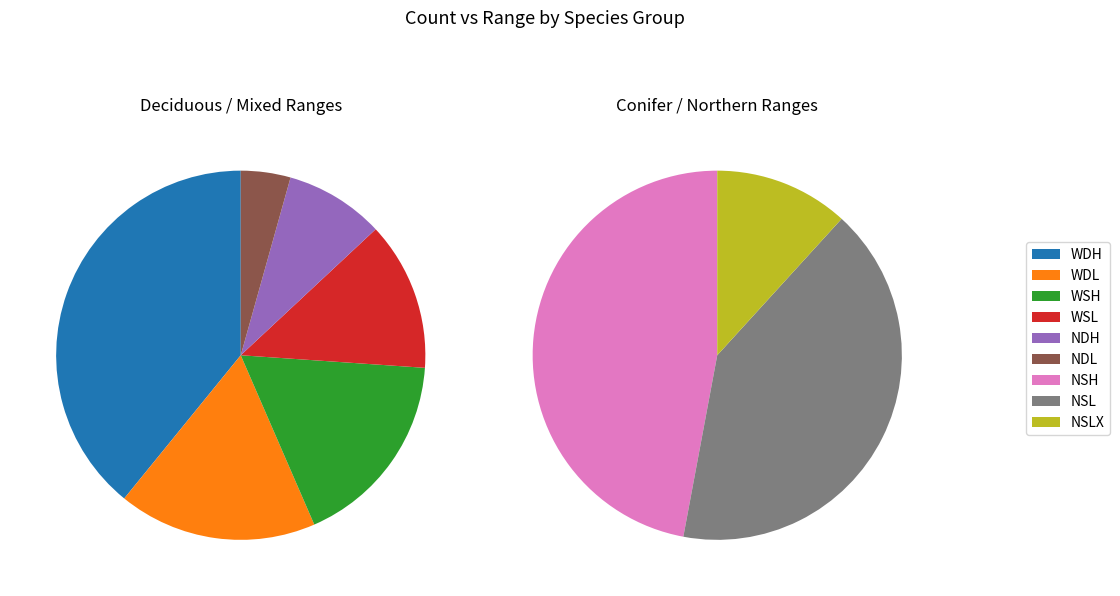

Which slice is the smallest?

NDL